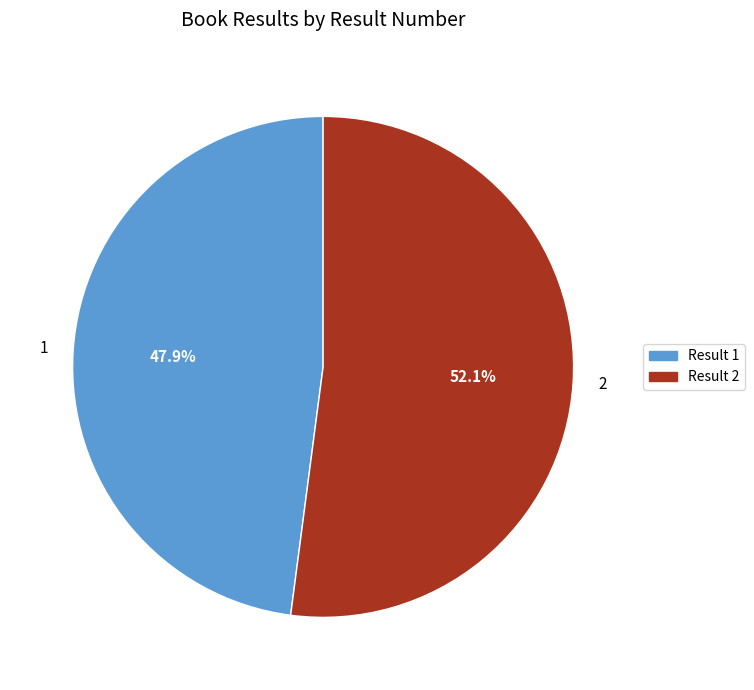

What percentage is the 1 slice, to the nearest percent?

48%